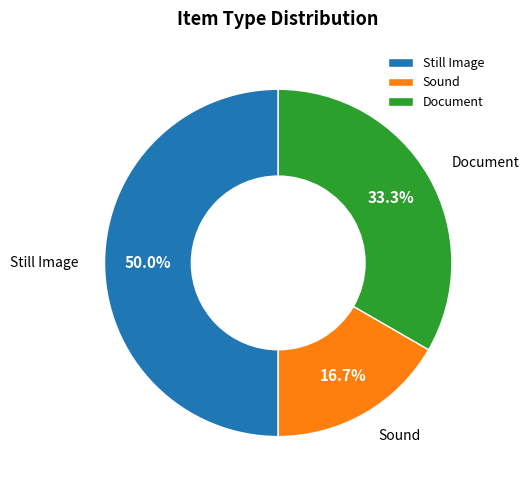

What is the largest slice in the pie chart?

Still Image